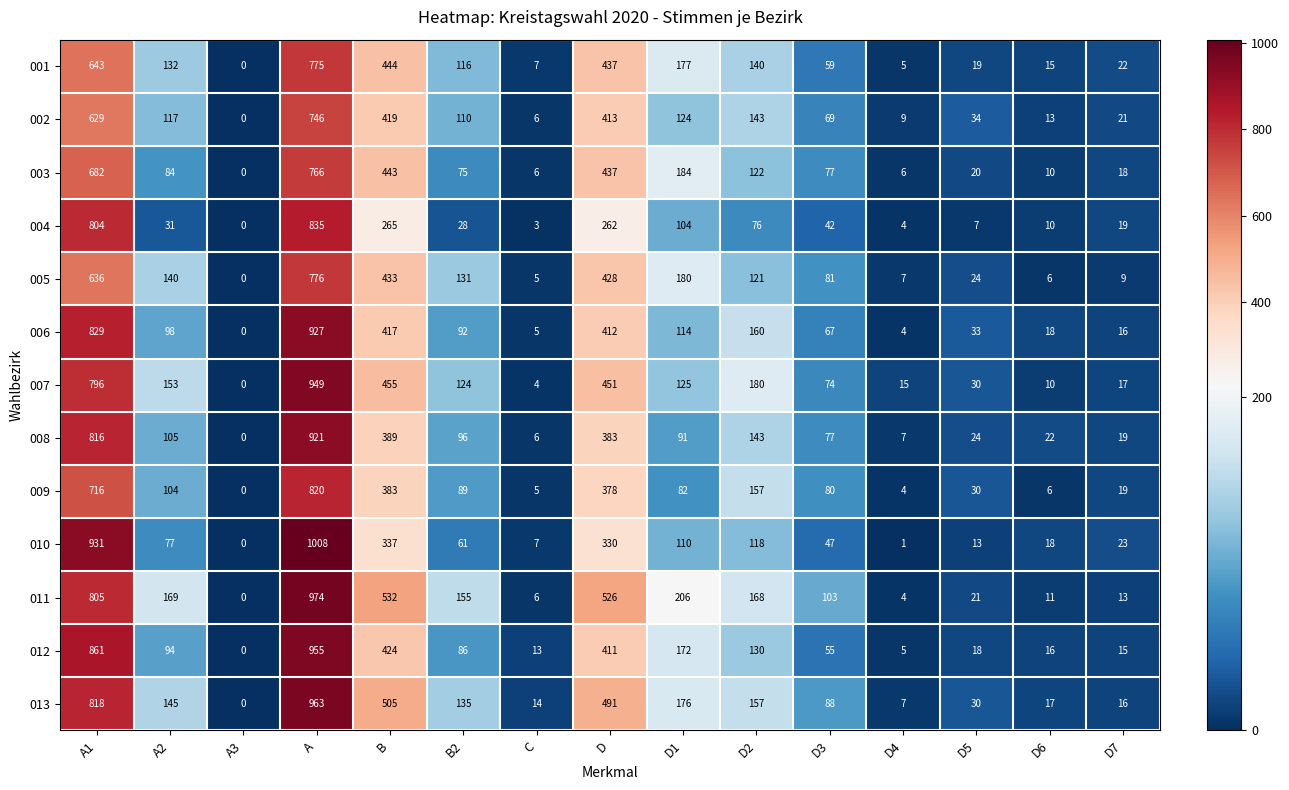

What is the difference between the 010 values at D2 and D3?

71